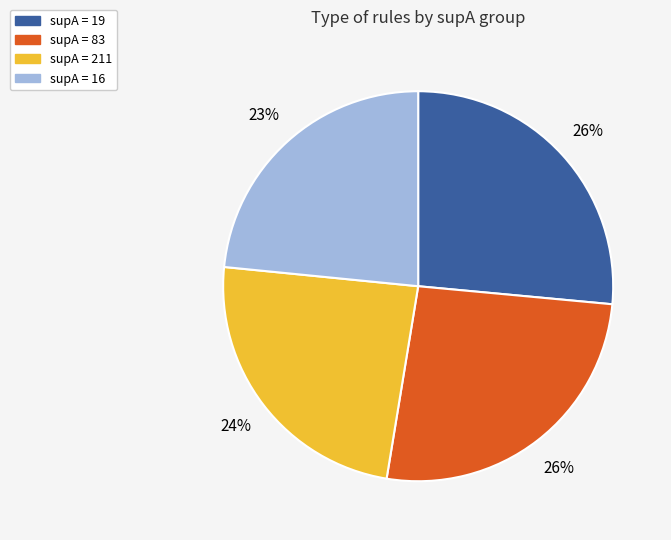

To the nearest percent, what is the average slice percentage?

25%